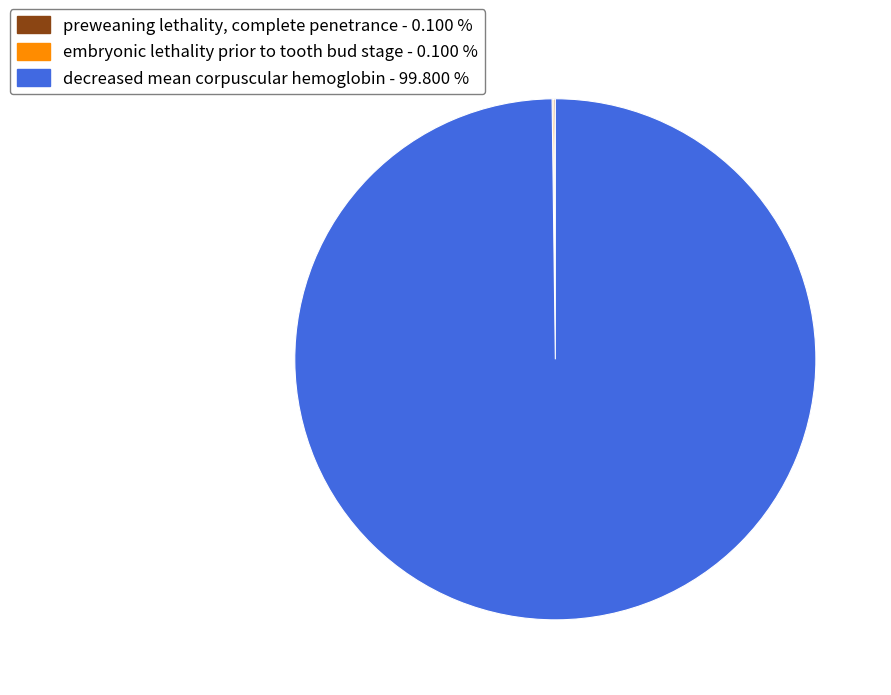

Which slice represents more than half of the pie?

decreased mean corpuscular hemoglobin